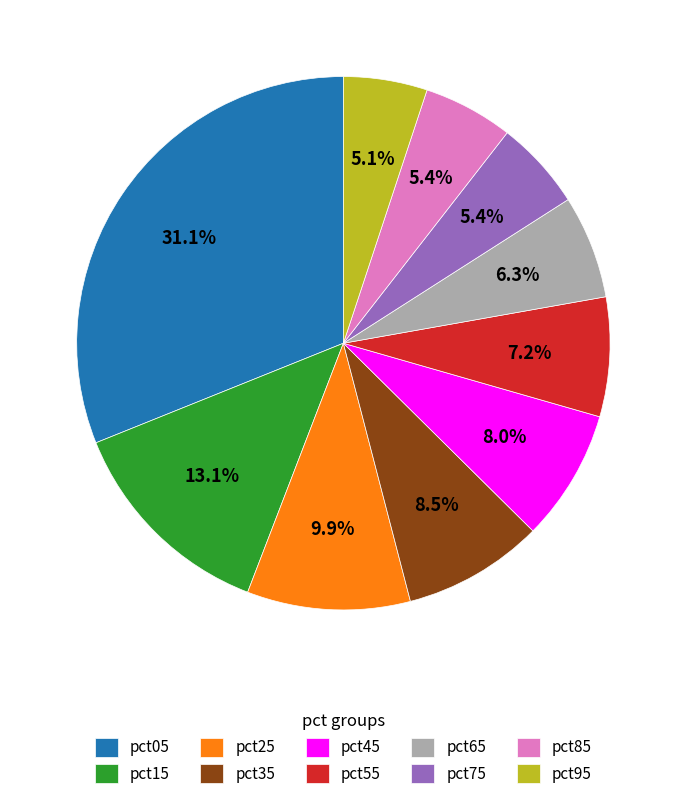

To the nearest percent, what percentage of the pie is pct95?

5%